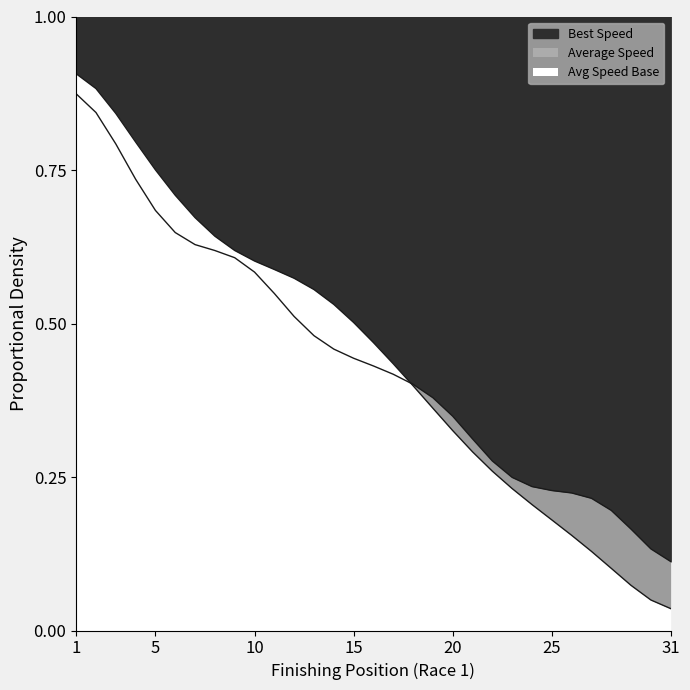

List the labels in order of value, smallest first.

31, 30, 29, 28, 27, 26, 25, 24, 23, 22, 21, 20, 19, 18, 17, 16, 15, 14, 13, 12, 11, 10, 9, 8, 7, 6, 5, 4, 3, 2, 1